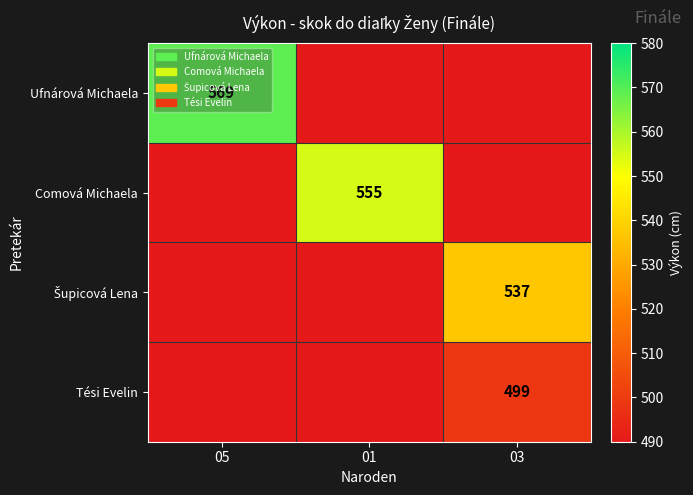

The value of Comová Michaela at 01 is 329. True or false?

False